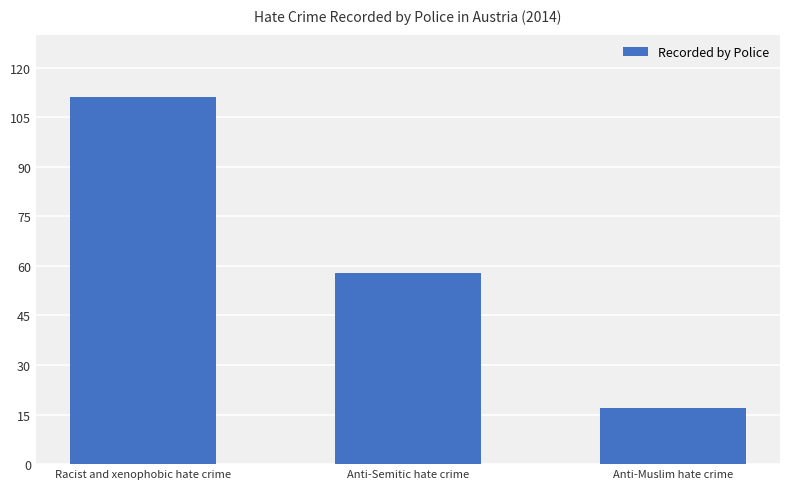

True or false: the data shows 111 at Racist and xenophobic hate crime.

True